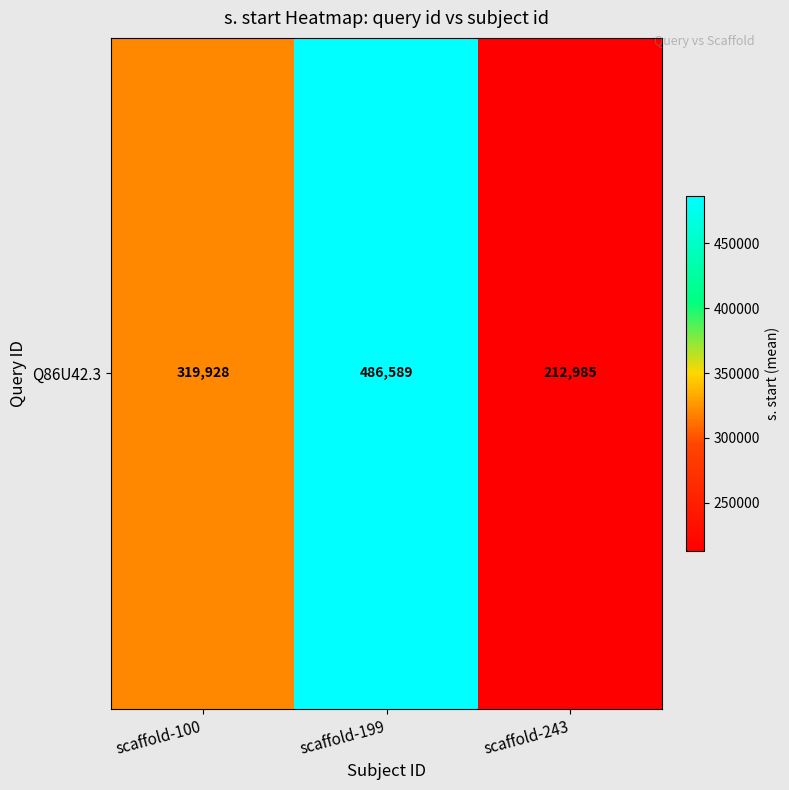

What is the difference between the values at scaffold-243 and scaffold-199?

273603.7